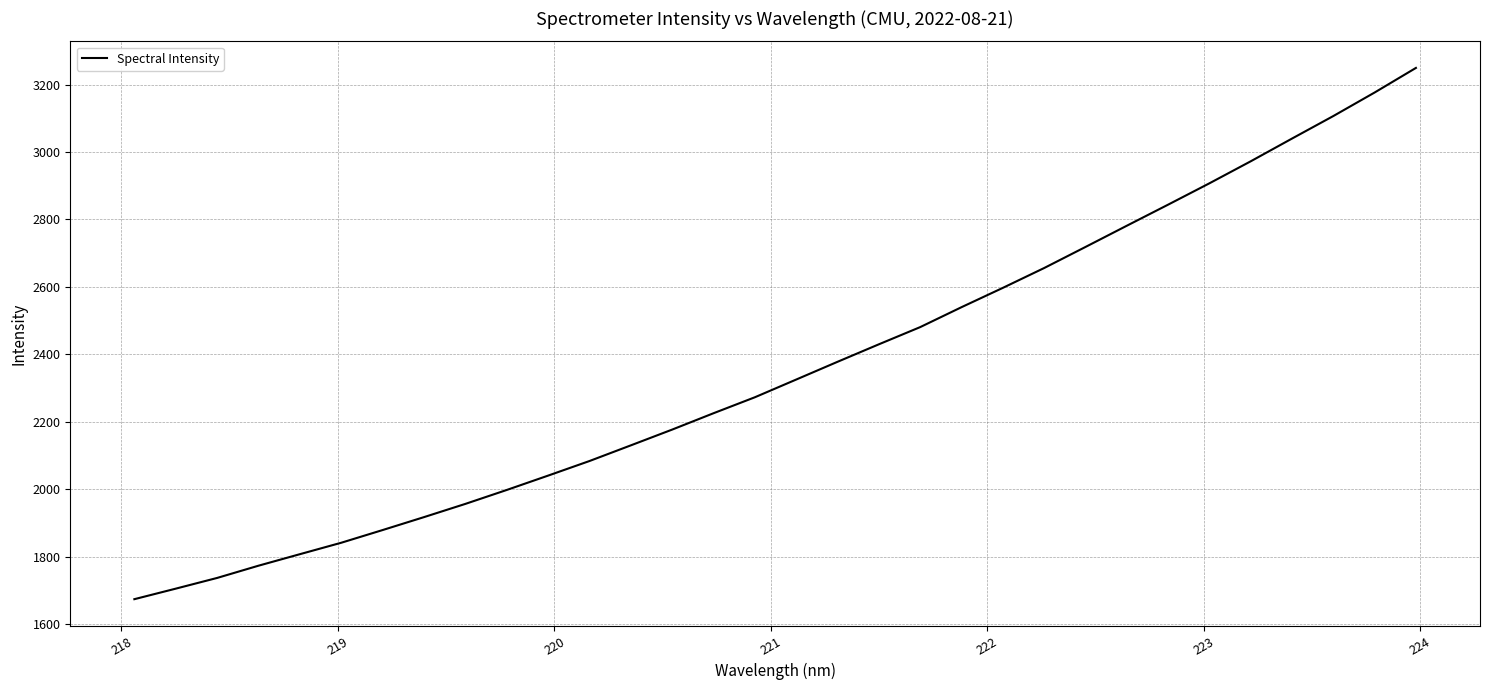

What is the difference between the maximum and minimum values?

1575.1